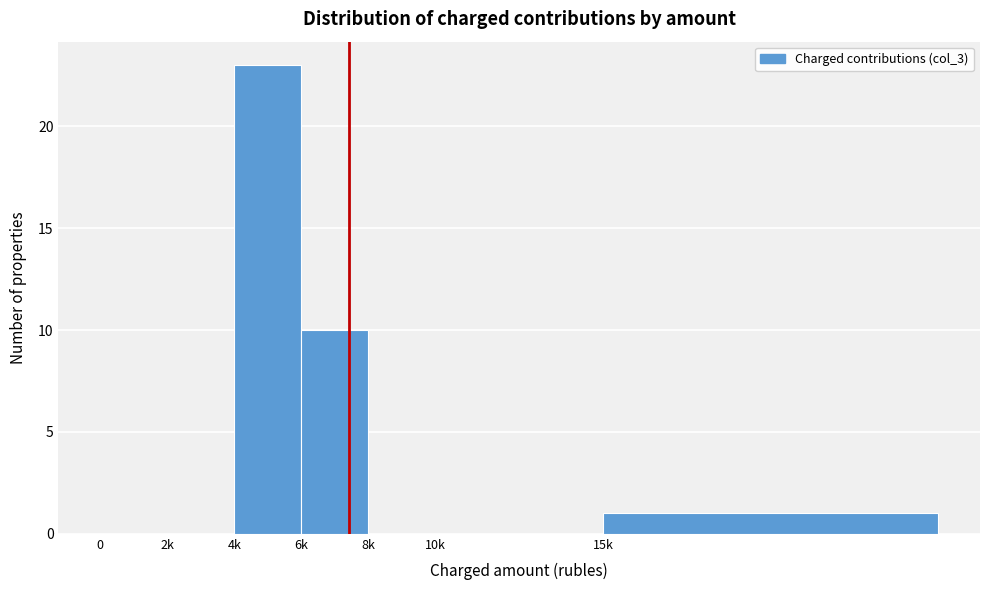

Reading left to right, extract all data points from this chart.

0=0	2k=0	4k=23	6k=10	8k=0	10k=0	15k=1